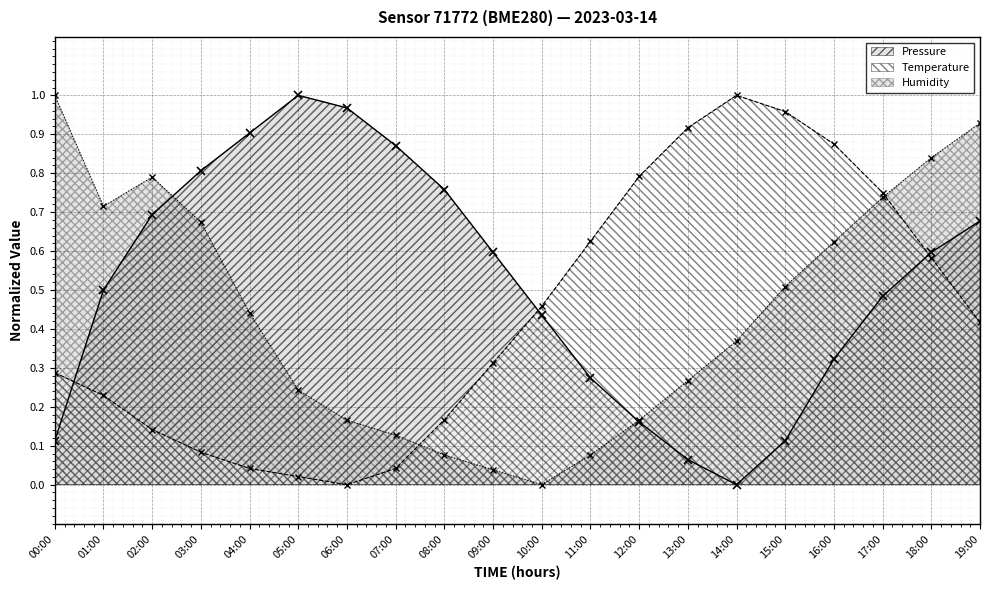

Reading right to left, extract all data points from this chart.

pressure (line): 19:00=0.7	18:00=0.6	17:00=0.5	16:00=0.3	15:00=0.1	14:00=0.0	13:00=0.1	12:00=0.2	11:00=0.3	10:00=0.4	09:00=0.6	08:00=0.8	07:00=0.9	06:00=1.0	05:00=1.0	04:00=0.9	03:00=0.8	02:00=0.7	01:00=0.5	00:00=0.1
temperature (line): 19:00=0.4	18:00=0.6	17:00=0.8	16:00=0.9	15:00=1.0	14:00=1.0	13:00=0.9	12:00=0.8	11:00=0.6	10:00=0.5	09:00=0.3	08:00=0.2	07:00=0.0	06:00=0.0	05:00=0.0	04:00=0.0	03:00=0.1	02:00=0.1	01:00=0.2	00:00=0.3
humidity (line): 19:00=0.9	18:00=0.8	17:00=0.7	16:00=0.6	15:00=0.5	14:00=0.4	13:00=0.3	12:00=0.2	11:00=0.1	10:00=0.0	09:00=0.0	08:00=0.1	07:00=0.1	06:00=0.2	05:00=0.2	04:00=0.4	03:00=0.7	02:00=0.8	01:00=0.7	00:00=1.0